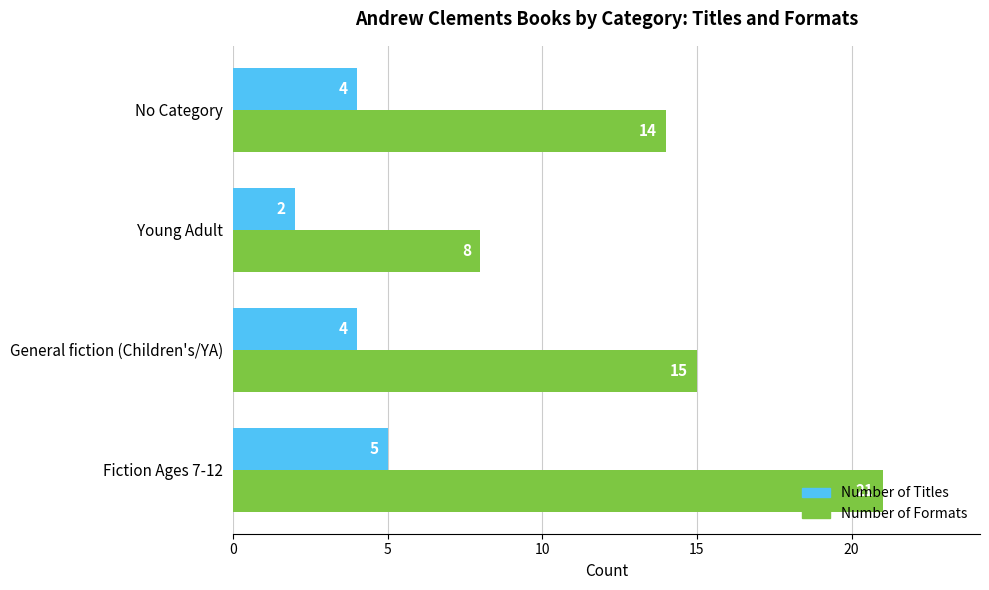

What is the difference between the maximum and minimum values in the Number of Titles series?

3